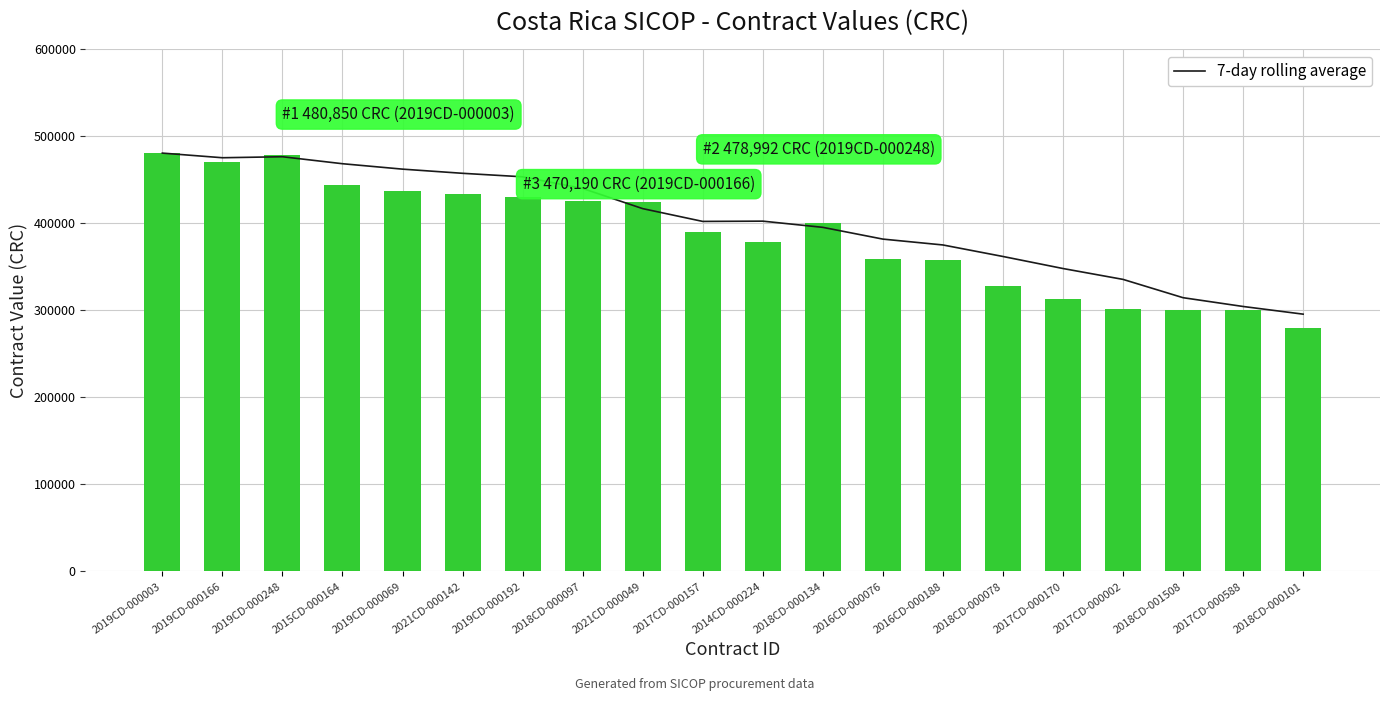

What is the sum of all tender.value.amount values?

7736252.5